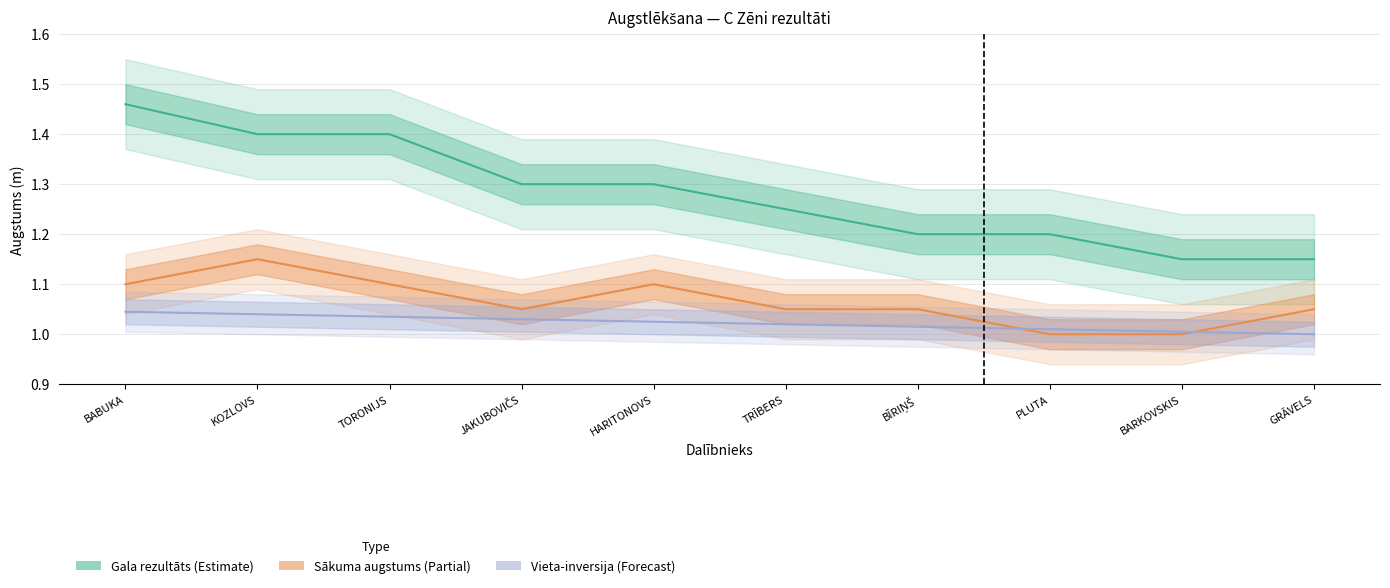

List the labels in order of Vieta (rank) value, smallest first.

GRĀVELS, BARKOVSKIS, PLUTA, BĪRIŅŠ, TRĪBERS, HARITONOVS, JAKUBOVIČS, TORONIJS, KOZLOVS, BABUKA